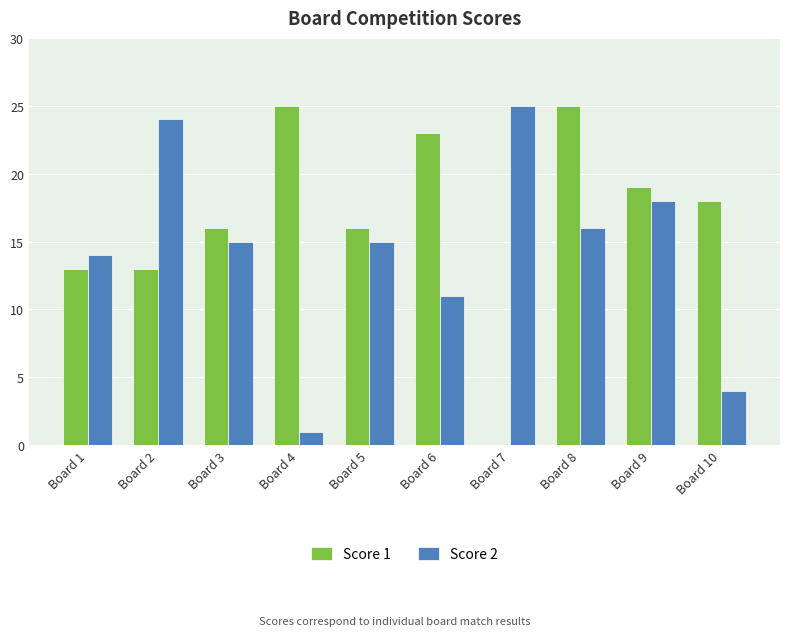

Is it true that Score 1 equals 31 at Board 10?

False